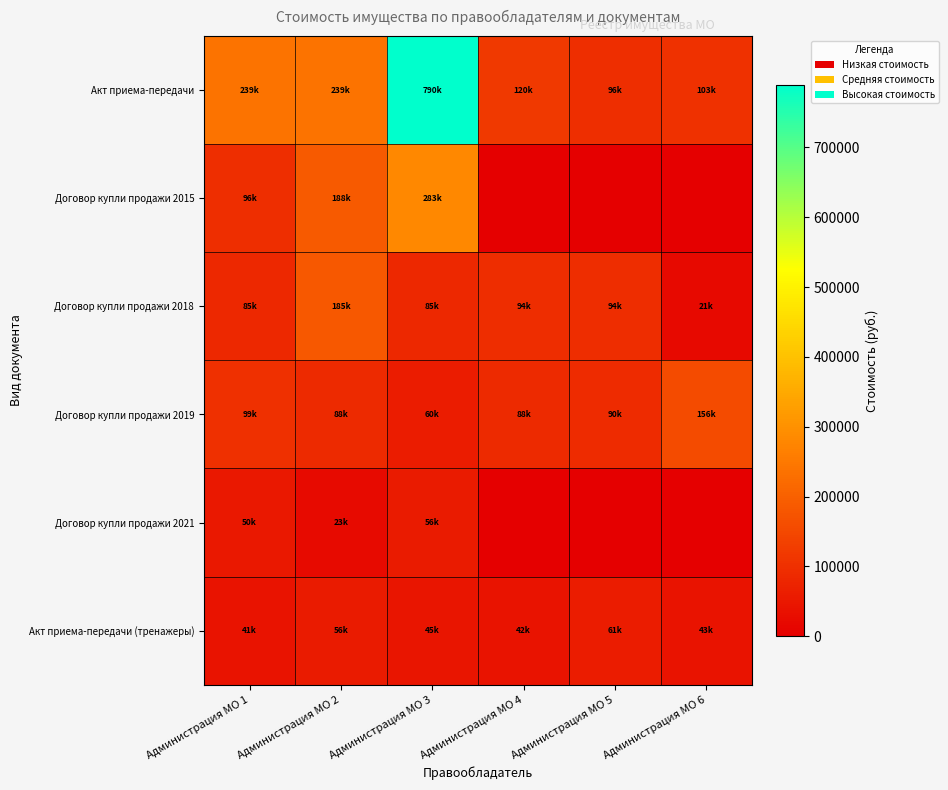

Which label corresponds to the smallest value in the chart?

Администрация МО 4